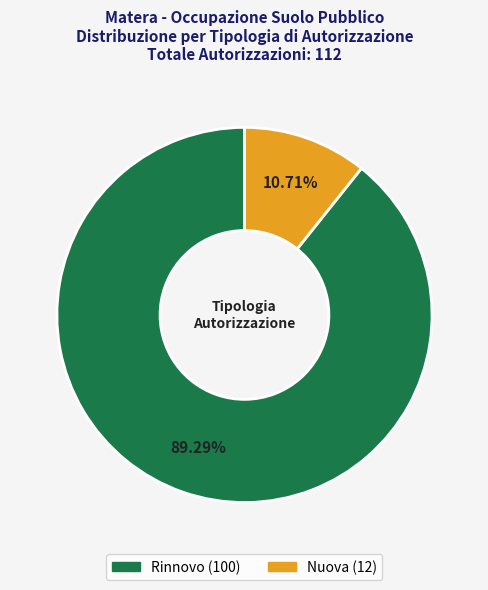

The Nuova slice represents 11% of the pie. True or false?

True